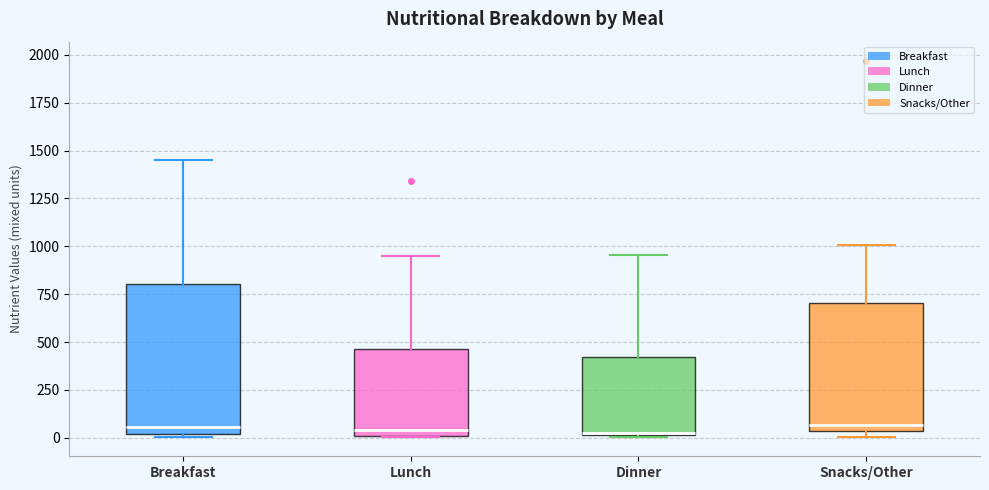

Where is the upper edge of the box for Breakfast on the y-axis? The values are not printed on the chart, so give them approximately, as read against the axis.

800